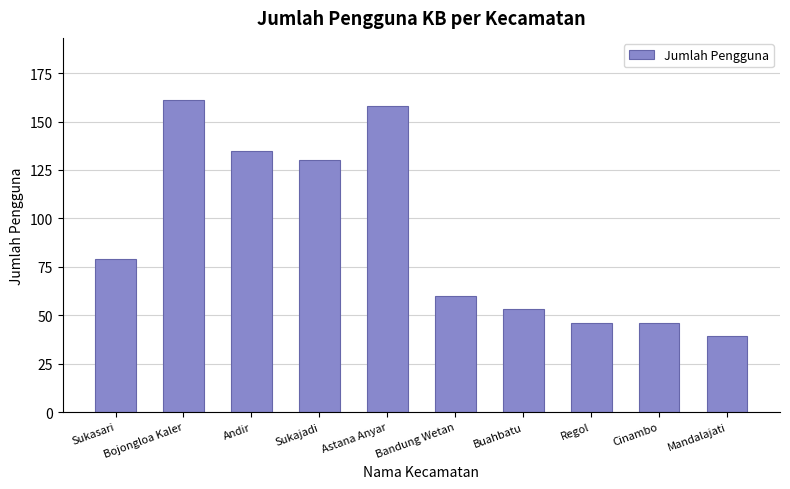

What is the maximum value shown in the chart?

161